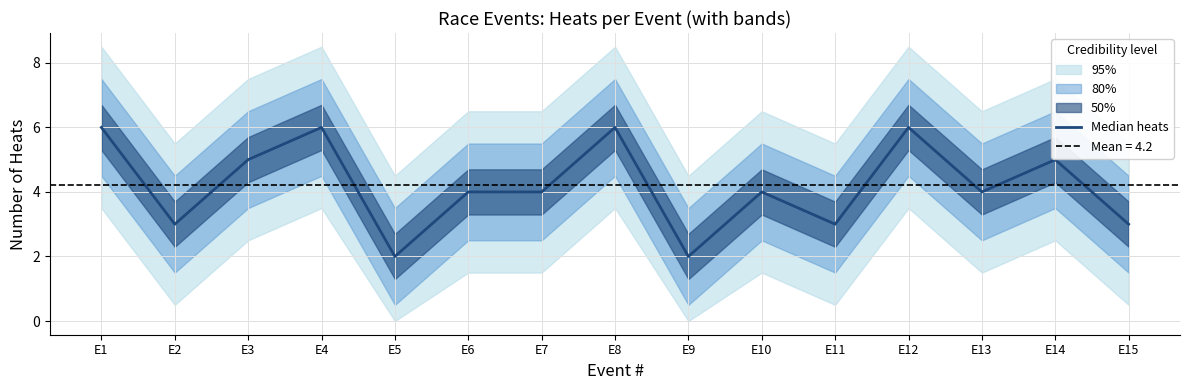

Reading left to right, extract all data points from this chart.

E1=6	E2=3	E3=5	E4=6	E5=2	E6=4	E7=4	E8=6	E9=2	E10=4	E11=3	E12=6	E13=4	E14=5	E15=3